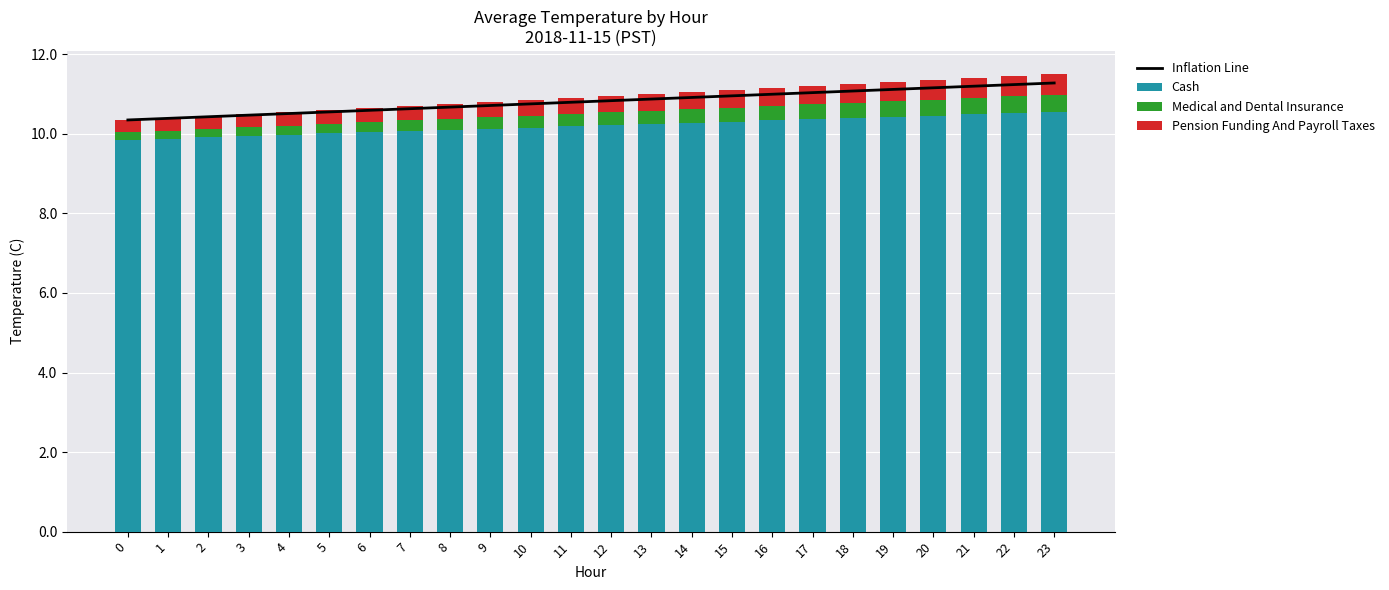

What is the average value of the Cash series?

10.2